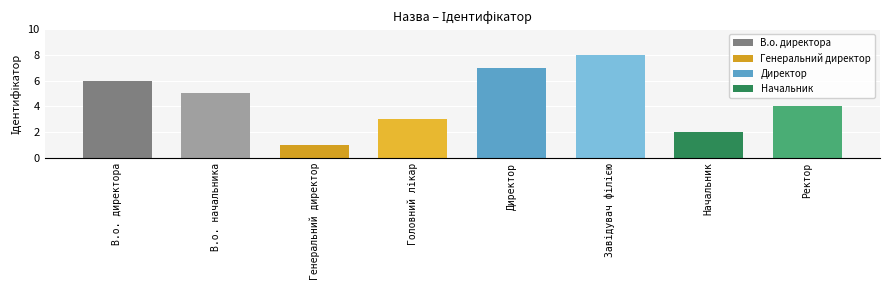

At which category does the chart reach its minimum across all series?

Генеральний директор